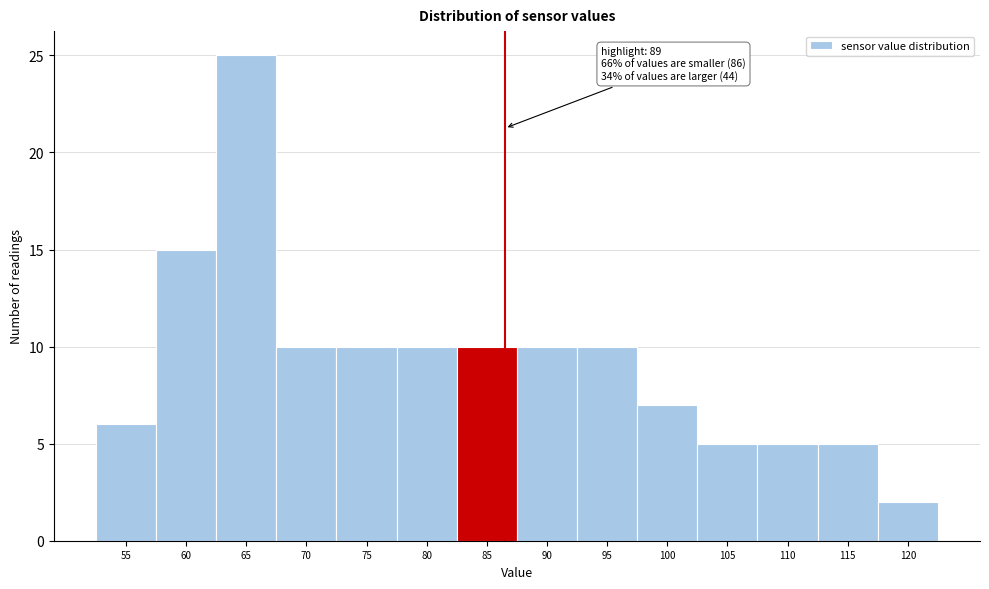

Reading left to right, list all the values displayed in this chart.

6	15	25	10	10	10	10	10	10	7	5	5	5	2